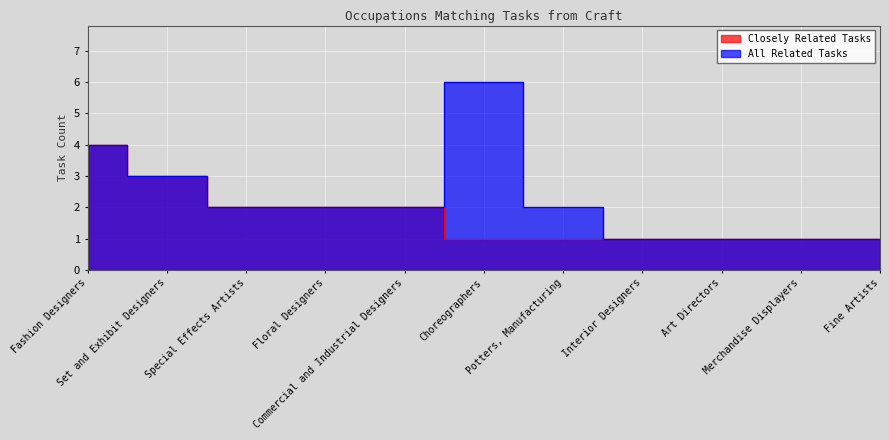

List the series in order of their overall mean, highest first.

All Related Tasks, Closely Related Tasks